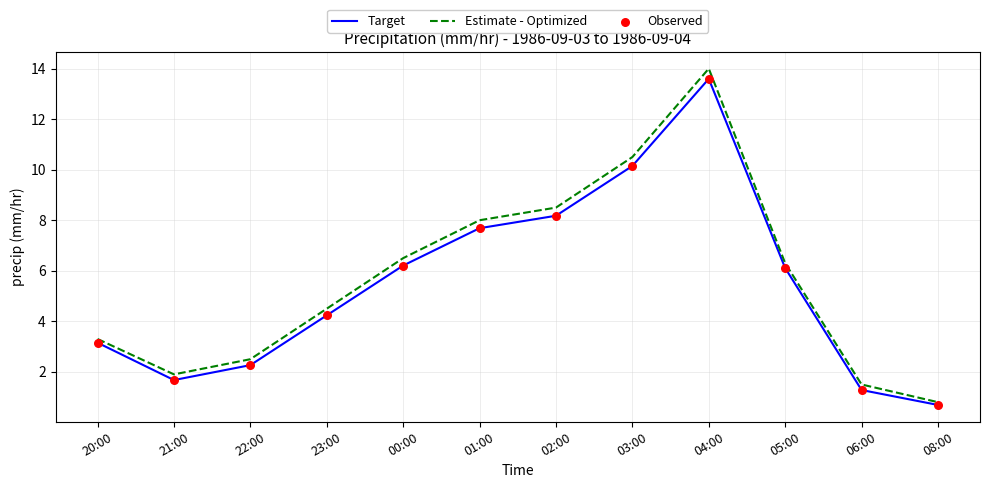

Which series has the largest total across all categories?

Estimate - Optimized